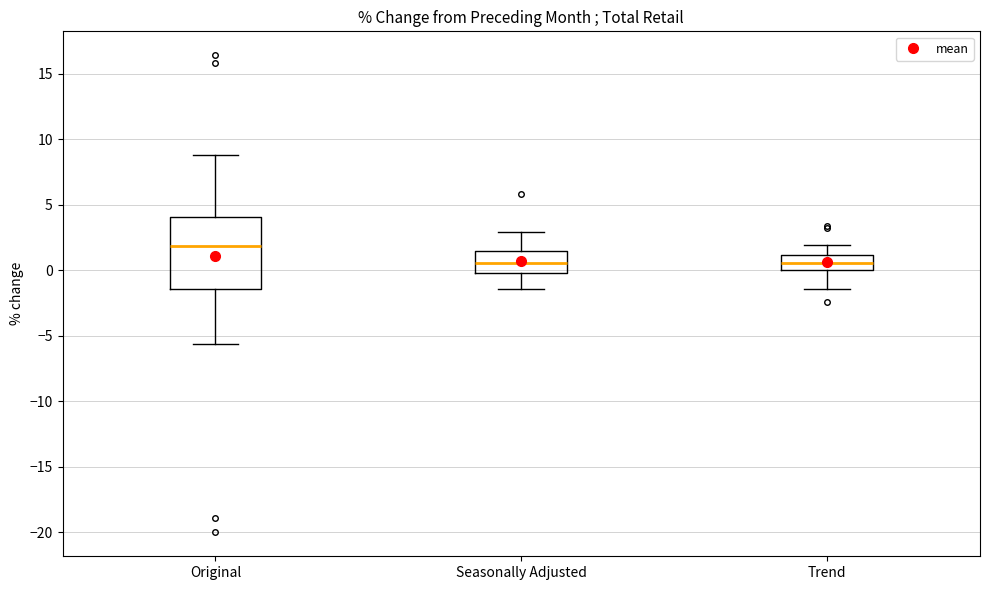

Reading left to right, read every box against the y-axis: the position of its median line, the range the box covers, and the ends of its whiskers. The values are not printed on the chart, so give them approximately, as read against the axis.

Original: median 2.0, box -1.5 to 4.0, whiskers -5.5 to 9.0
Seasonally Adjusted: median 0.5, box 0.0 to 1.5, whiskers -1.5 to 3.0
Trend: median 0.5, box 0.0 to 1.0, whiskers -1.5 to 2.0